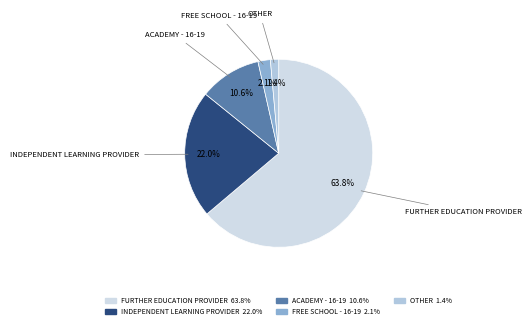

What percentage do INDEPENDENT LEARNING PROVIDER and OTHER together represent?

23.4%